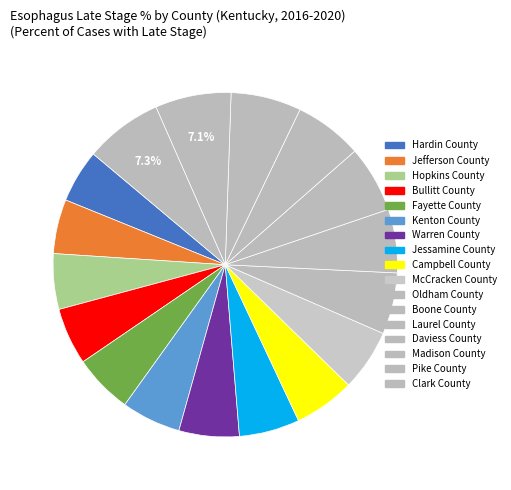

What is the change in value from Jefferson County to Warren County?

+6.9